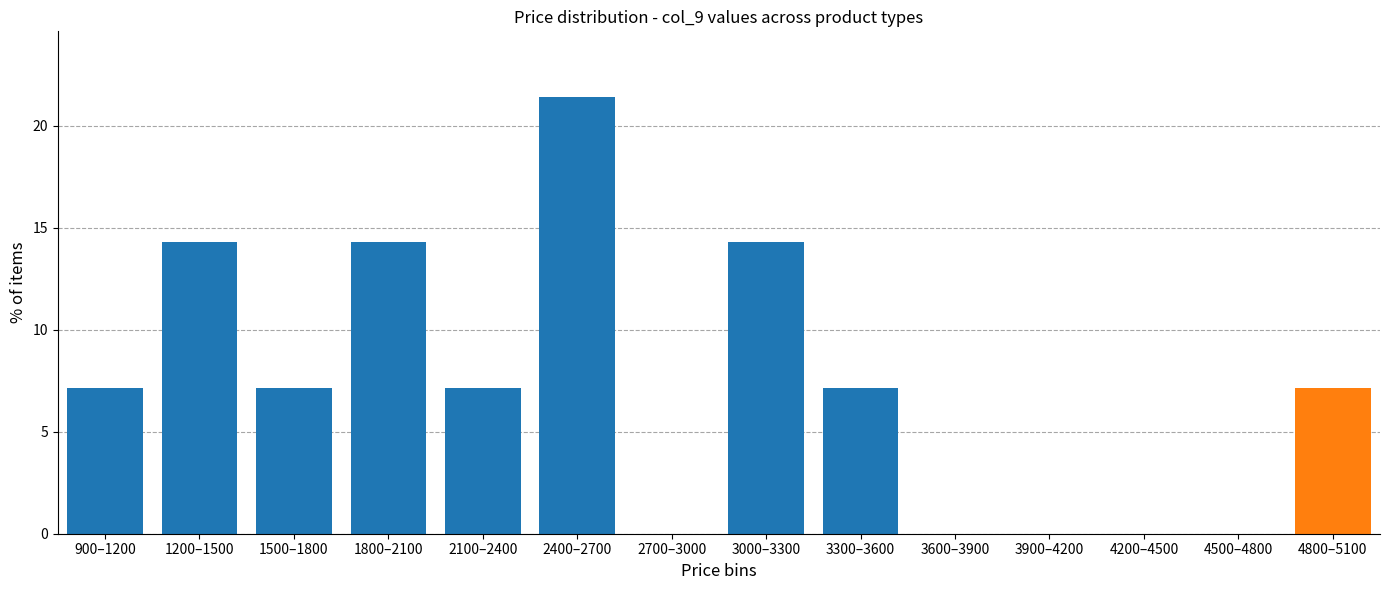

Reading left to right, list all the values displayed in this chart.

900–1200=7.1	1200–1500=14.3	1500–1800=7.1	1800–2100=14.3	2100–2400=7.1	2400–2700=21.4	2700–3000=0.0	3000–3300=14.3	3300–3600=7.1	3600–3900=0.0	3900–4200=0.0	4200–4500=0.0	4500–4800=0.0	4800–5100=7.1